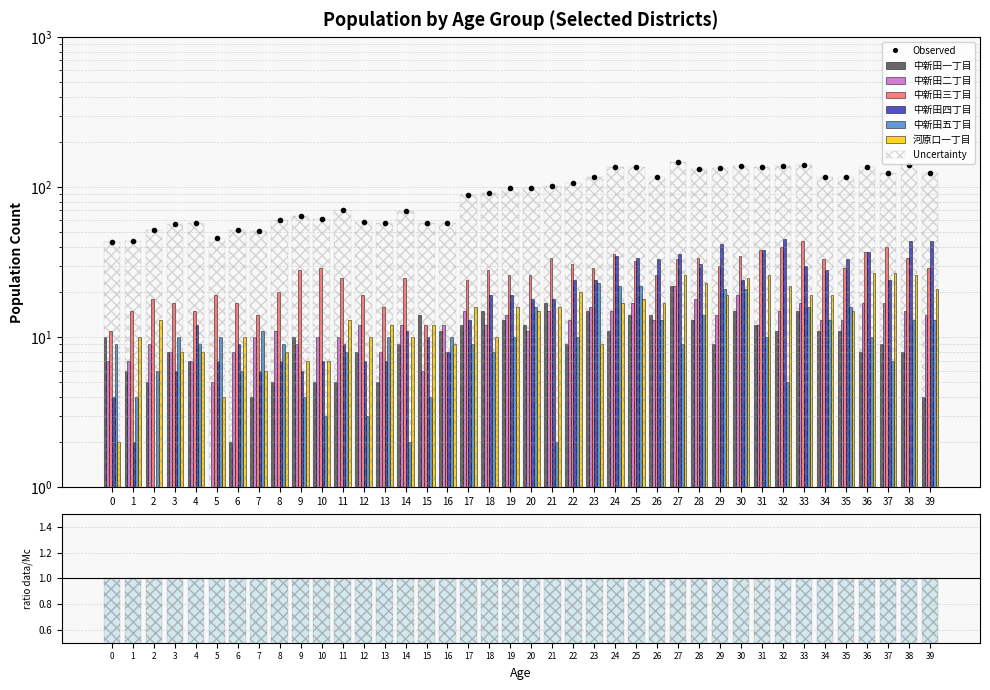

At how many categories does at least one series exceed 24?

26